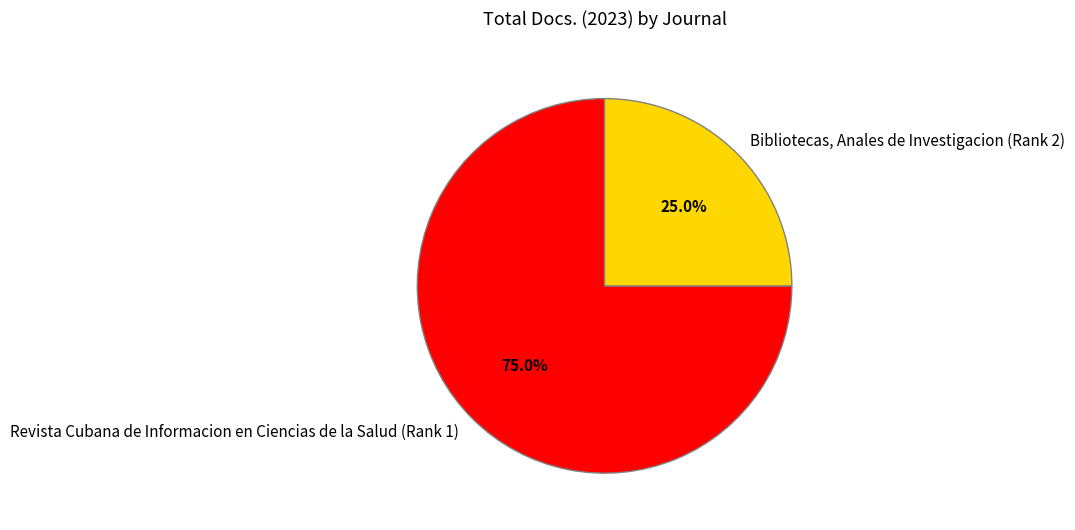

Does Bibliotecas, Anales de Investigacion (Rank 2) represent more than half of the total?

No